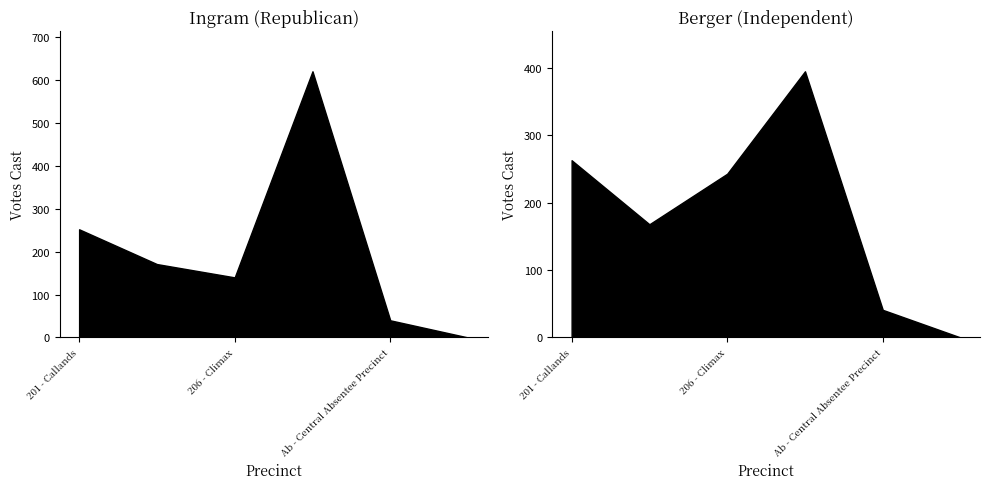

How many lines are shown in the chart?

2